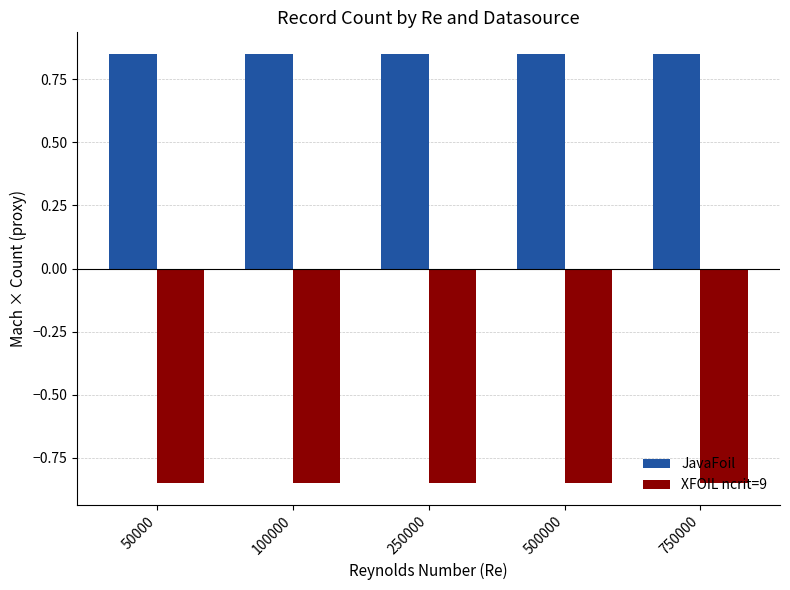

Which series has the largest total across all categories?

JavaFoil